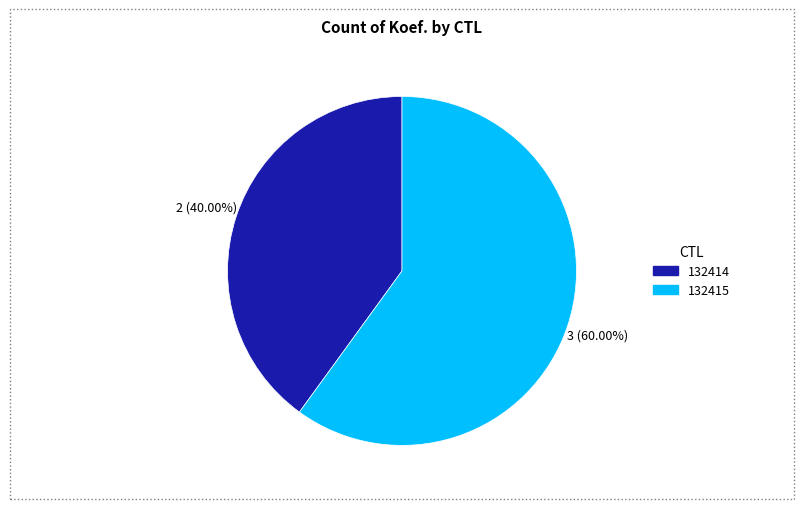

Does 132414 represent more than half of the total?

No